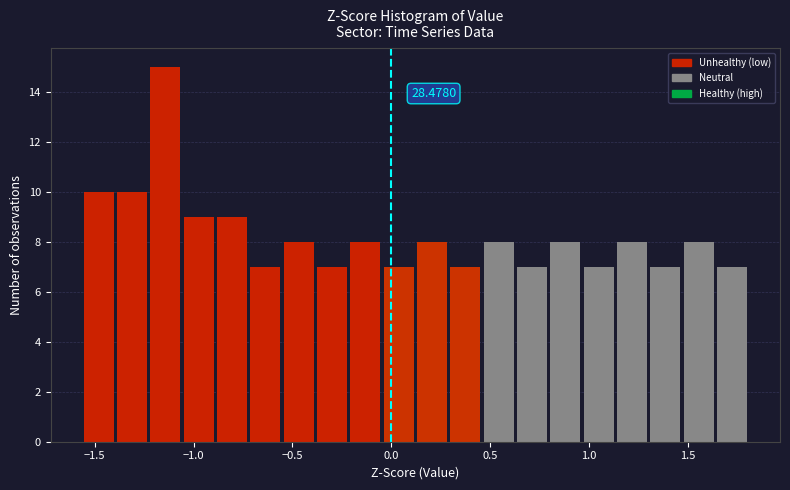

Around what value on the x-axis is the tallest bar? Give the approximate position of its centre, as read against the axis.

-1.15